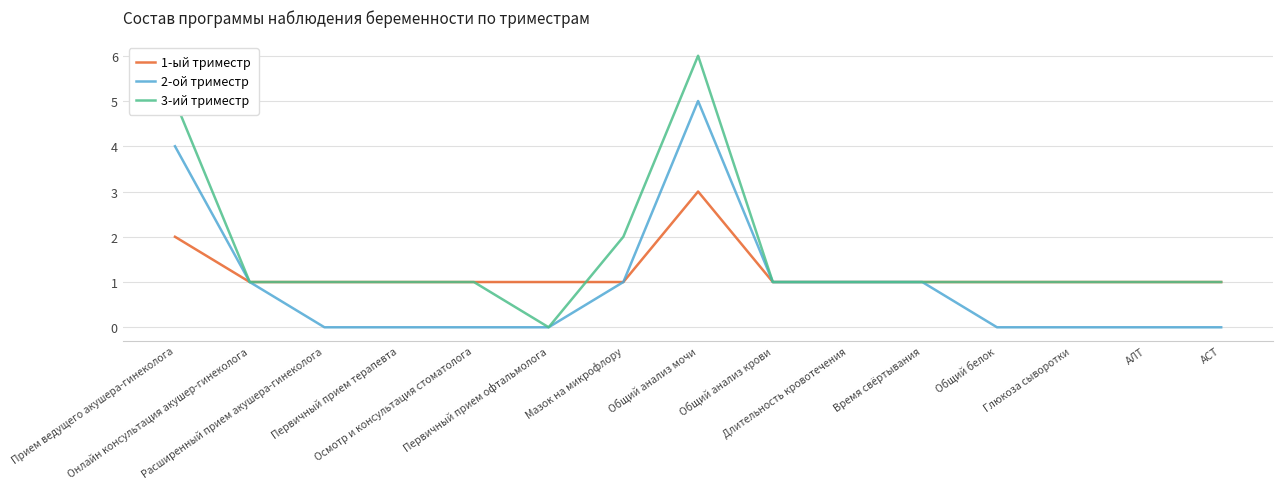

Does the chart have visible grid lines?

Yes